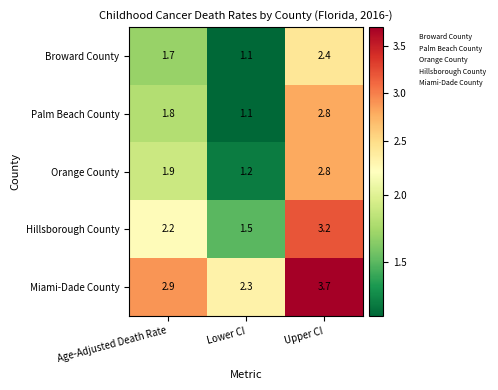

Reading left to right, what are all the values shown in this chart?

Broward County: 1.7	1.1	2.4
Palm Beach County: 1.8	1.1	2.8
Orange County: 1.9	1.2	2.8
Hillsborough County: 2.2	1.5	3.2
Miami-Dade County: 2.9	2.3	3.7